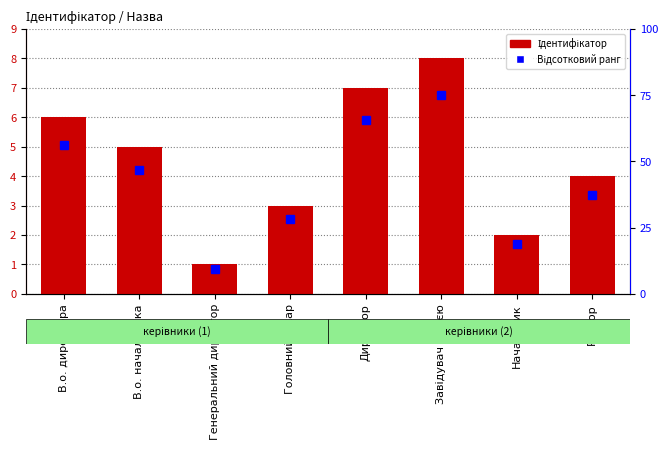

How many groups of bars are there?

8